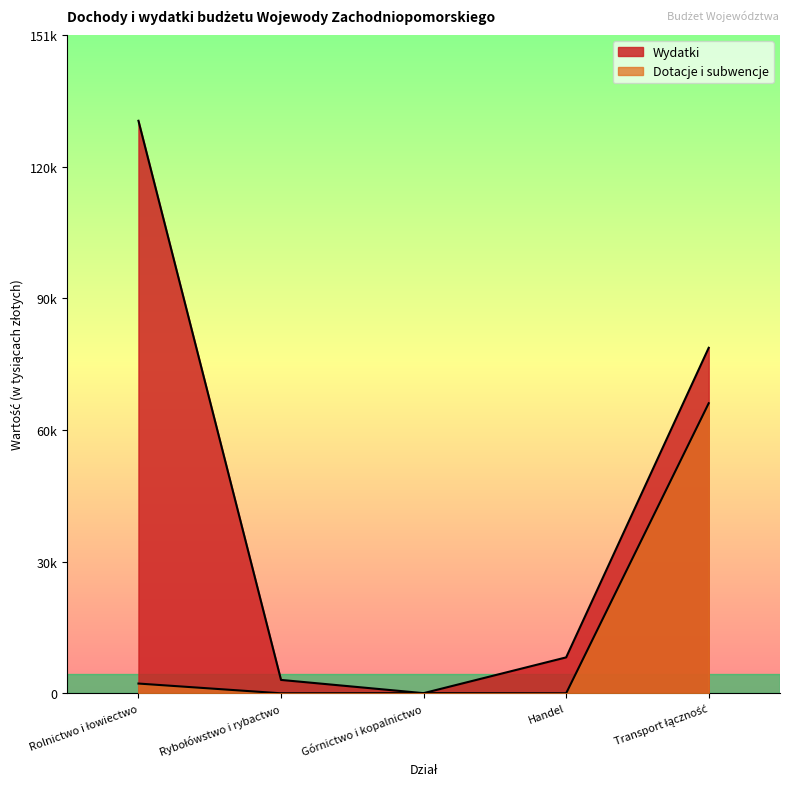

The Dotacje i subwencje series shows -26129 at Handel. True or false?

False